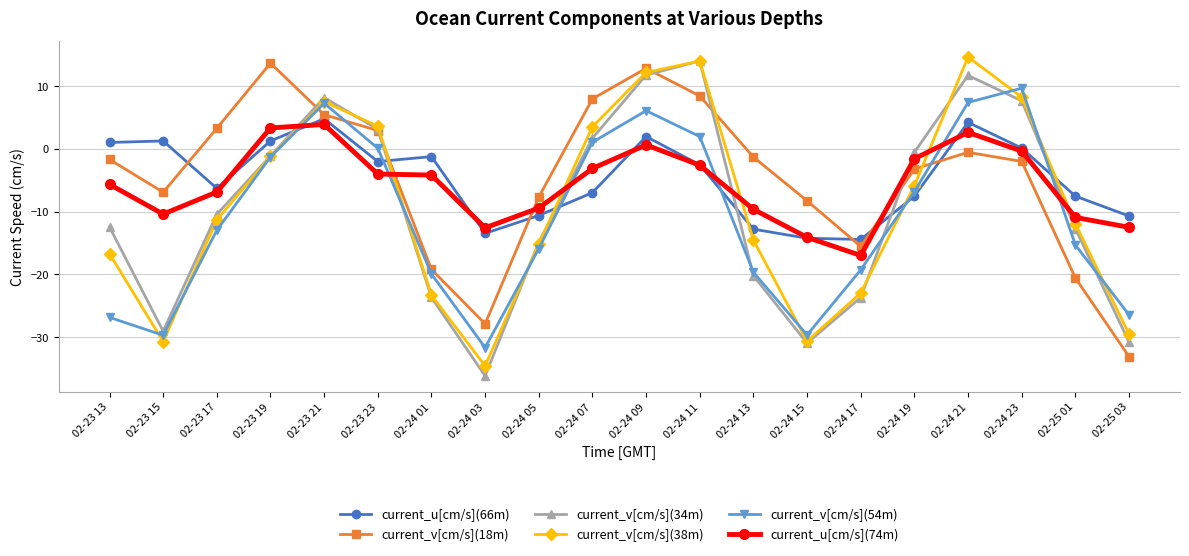

The value of current_v[cm/s](18m) at 02-23 19 is 13.6. True or false?

True